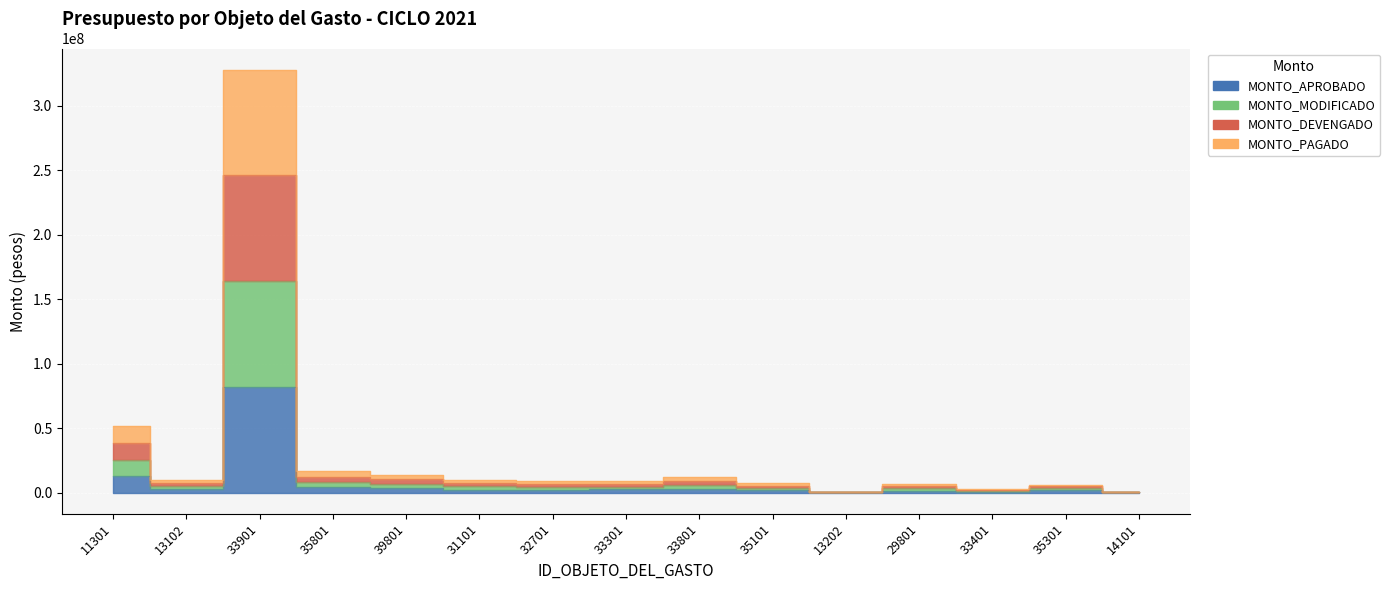

At 32701, list the series in order from smallest to largest.

MONTO_APROBADO, MONTO_PAGADO, MONTO_DEVENGADO, MONTO_MODIFICADO